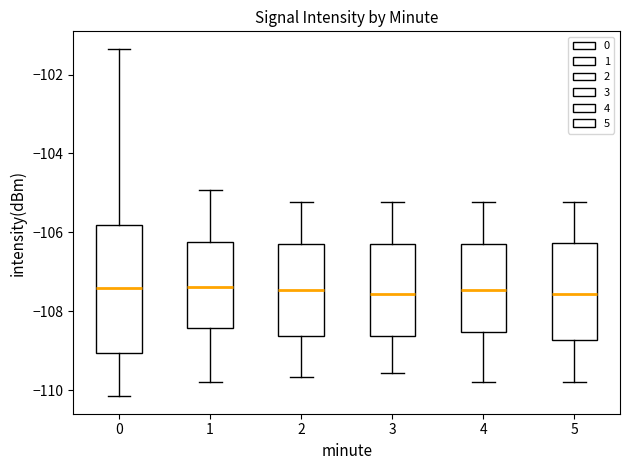

Comparing the boxes themselves (not the whiskers), which one is the tallest?

0